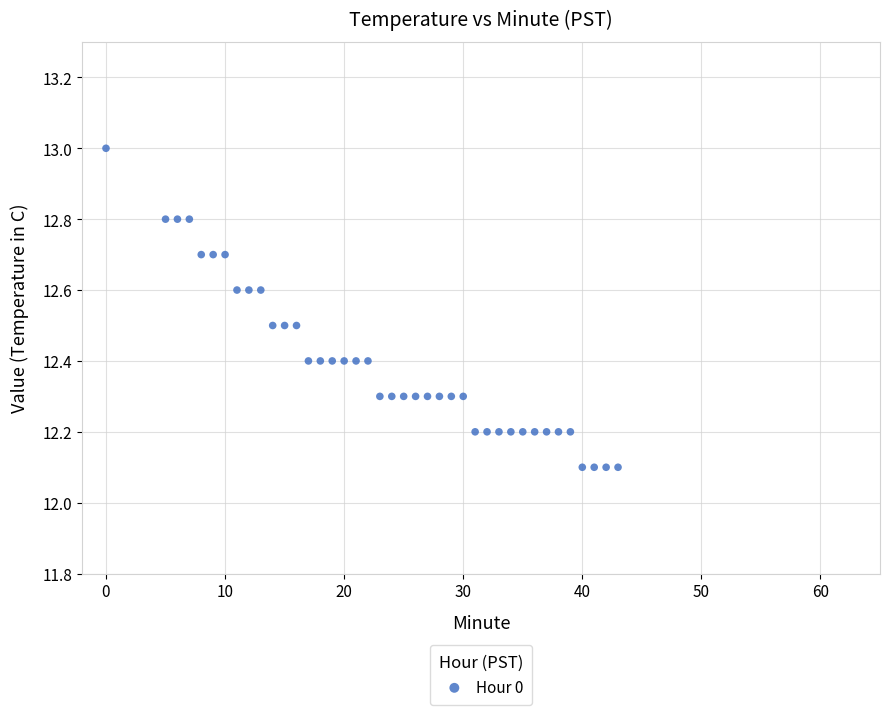

What is the range of X values (max minus min)?

43.0